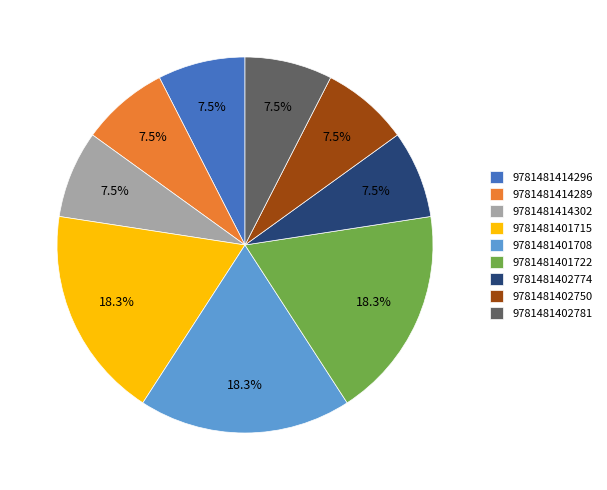

Is 9781481402774 the majority of the pie?

No